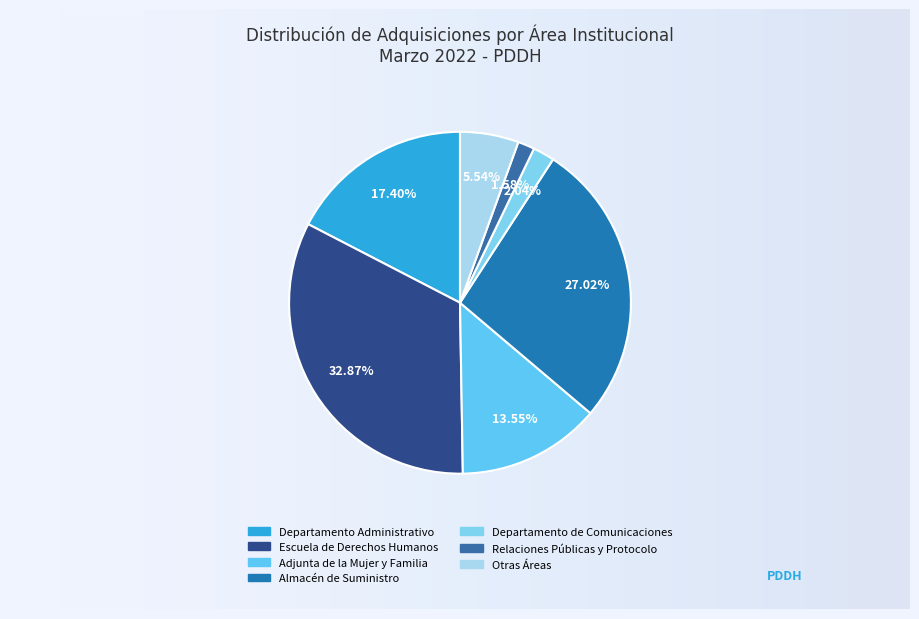

How many segments does this pie chart have?

7